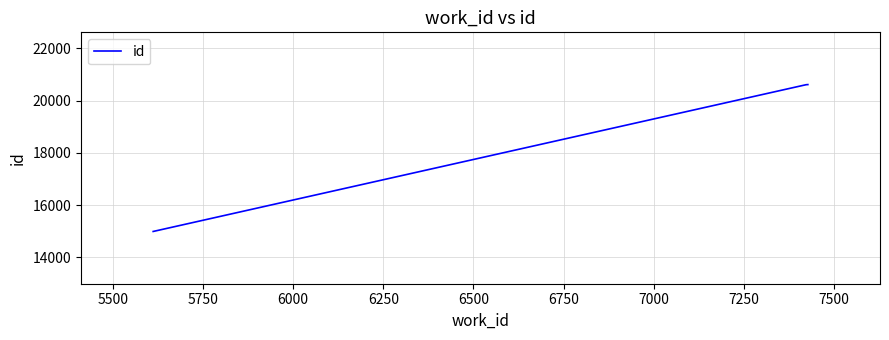

What is the greatest value displayed?

20617